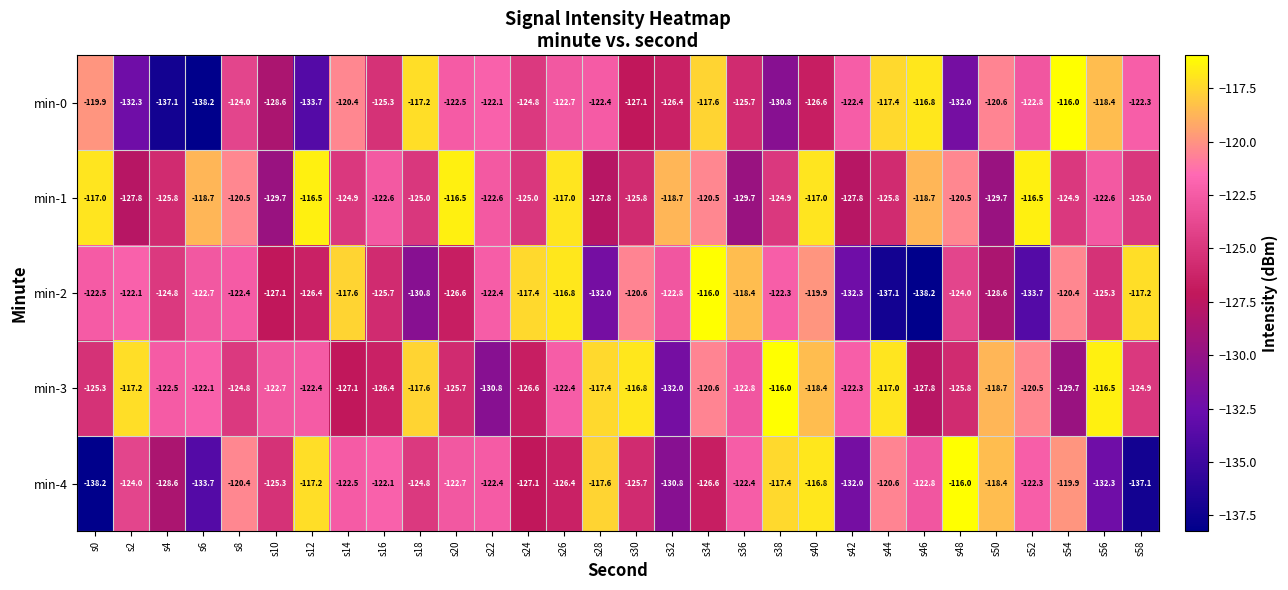

What is the maximum value shown in the chart?

-116.0